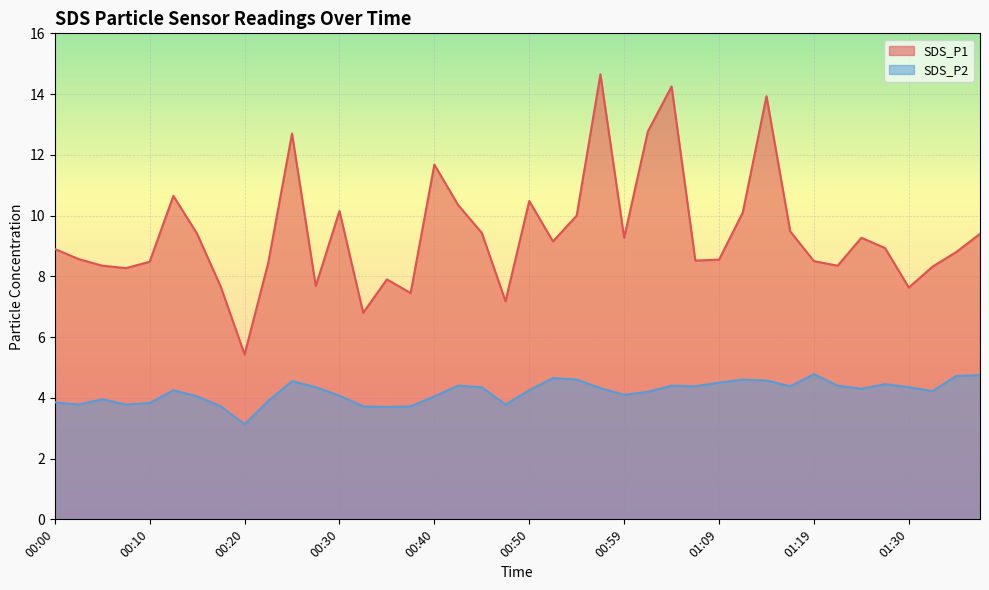

What is the minimum value shown in the chart?

3.1